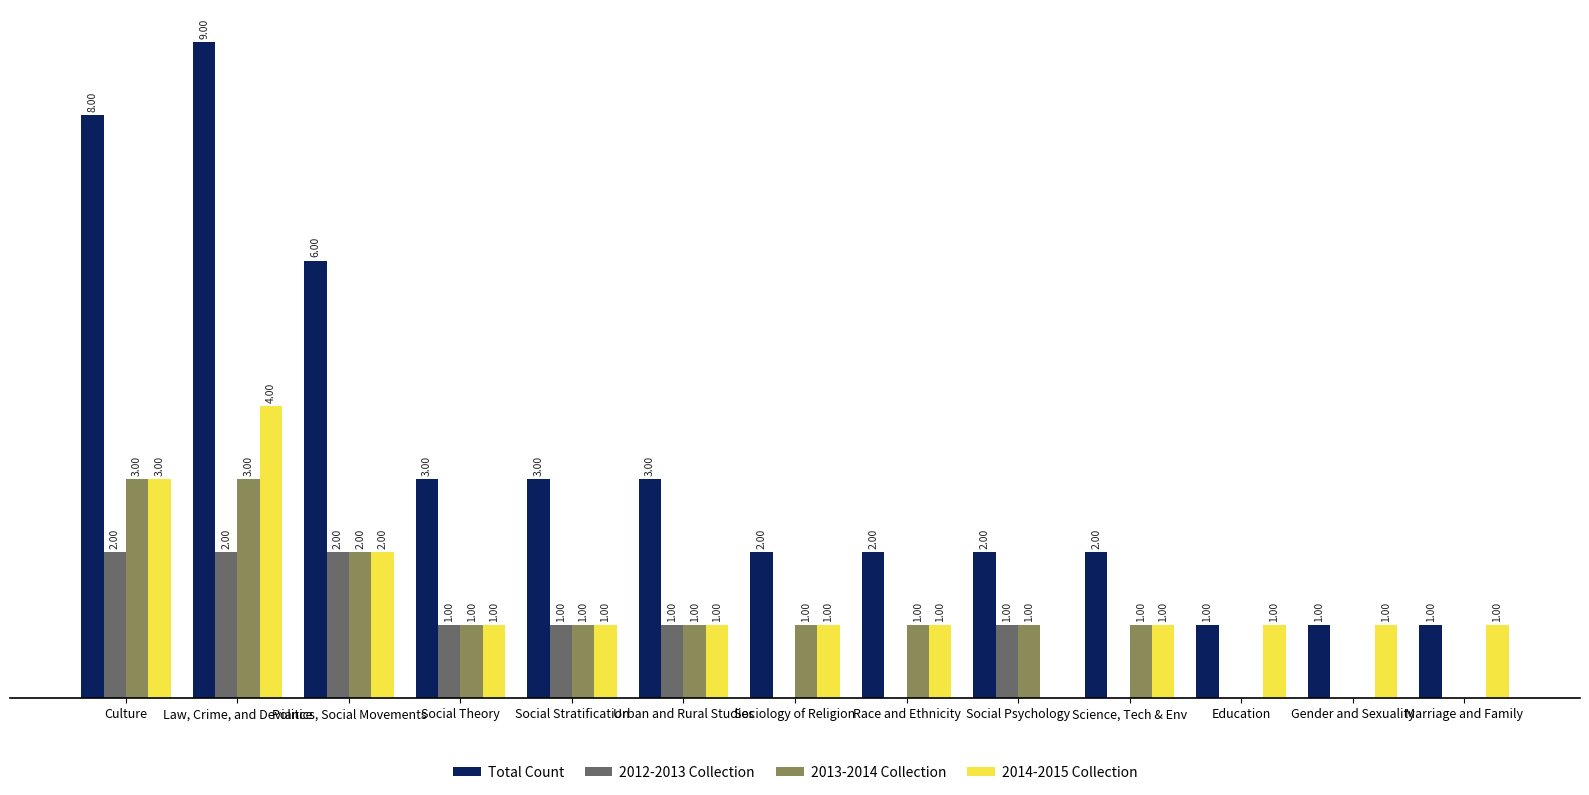

Which series has the widest spread of values?

Total Count